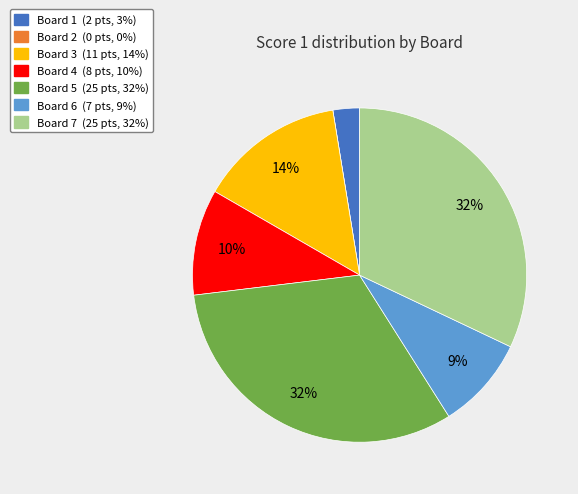

Do Board 6 and Board 5 together represent more than half of the pie?

No